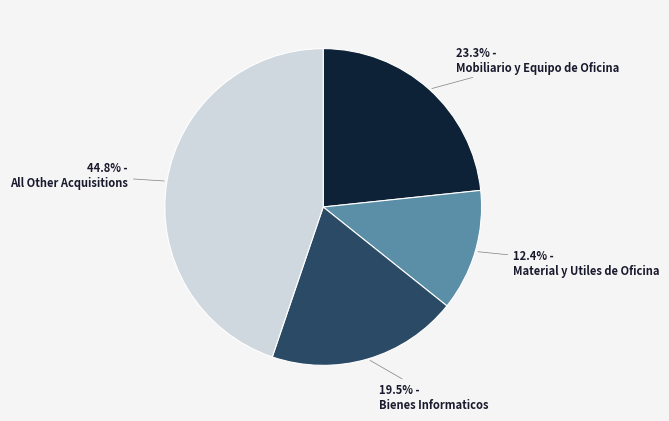

Combined, what portion of the pie is Material y Utiles de Oficina and All Other Acquisitions?

57.2%